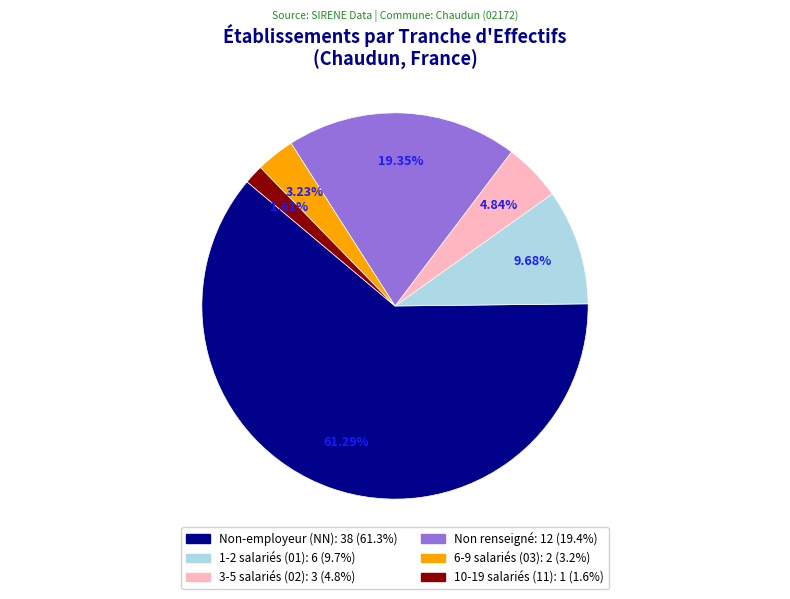

Is there a majority slice in this chart?

Yes